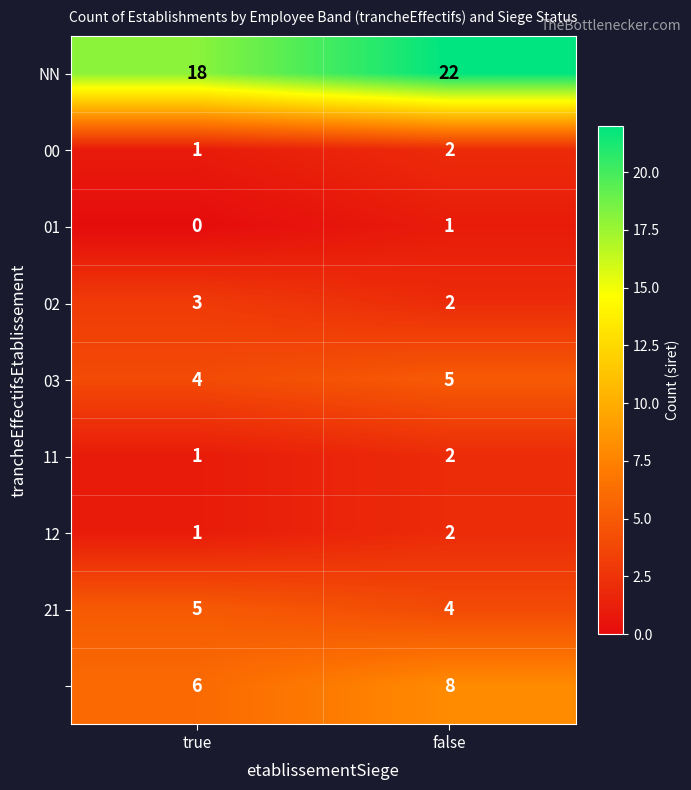

What is the spread (max minus min) of values at false?

21